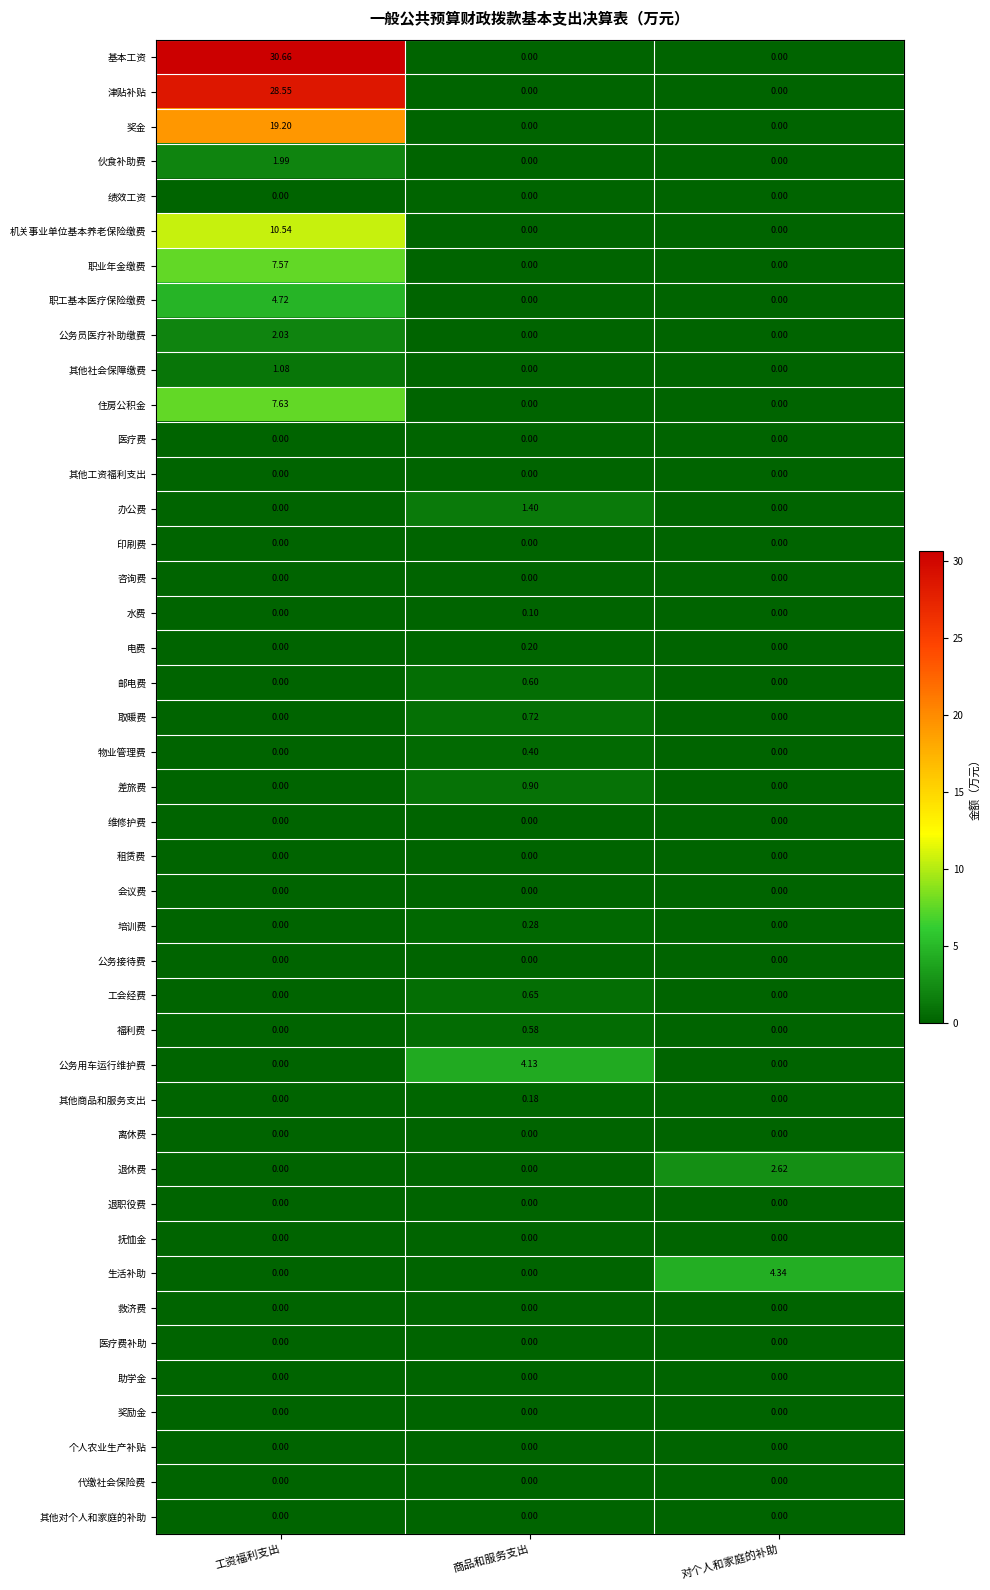

Which category has the highest value across all series?

工资福利支出